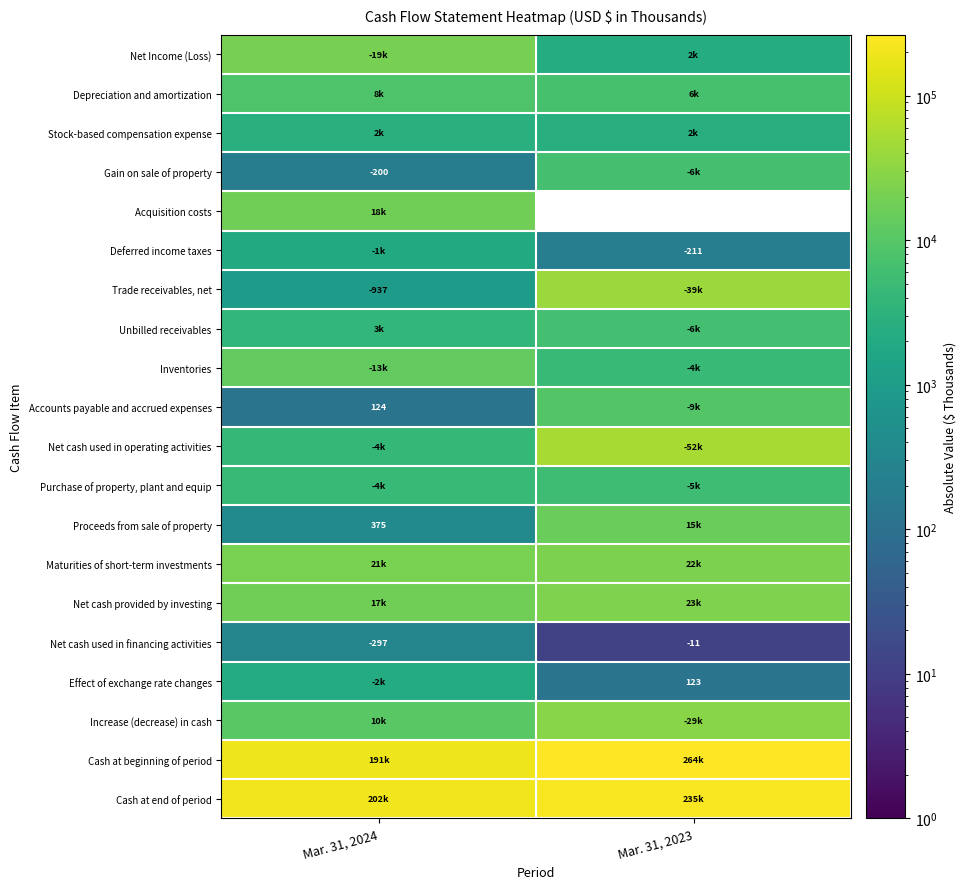

What is the highest value of the Net cash used in financing activities series?

-11